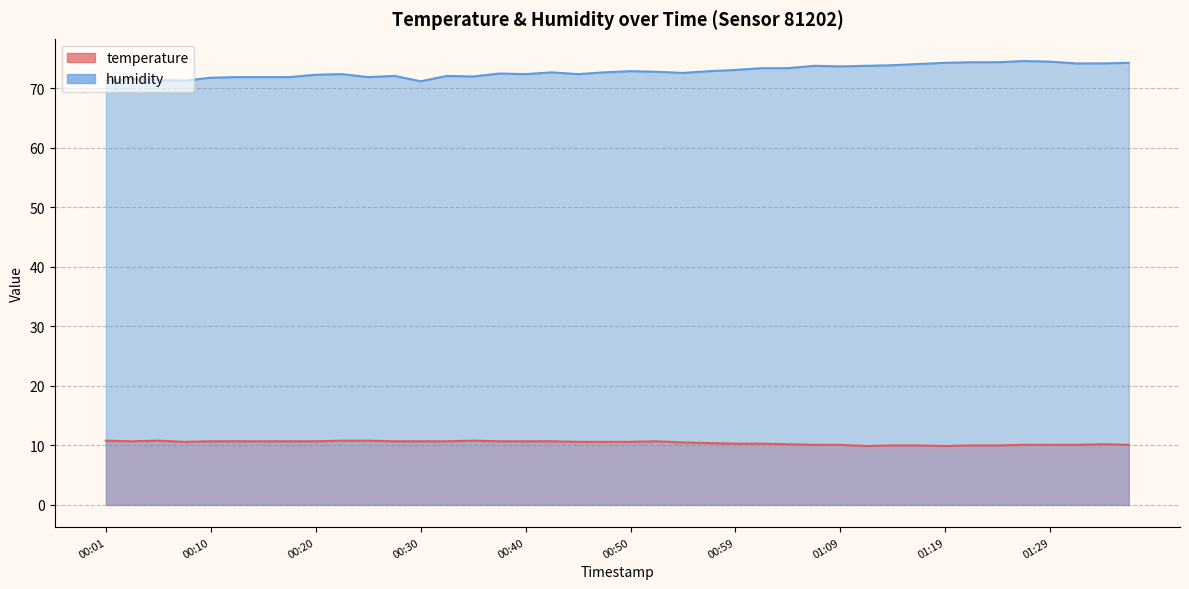

What is the difference between the maximum and minimum values in the humidity series?

3.4